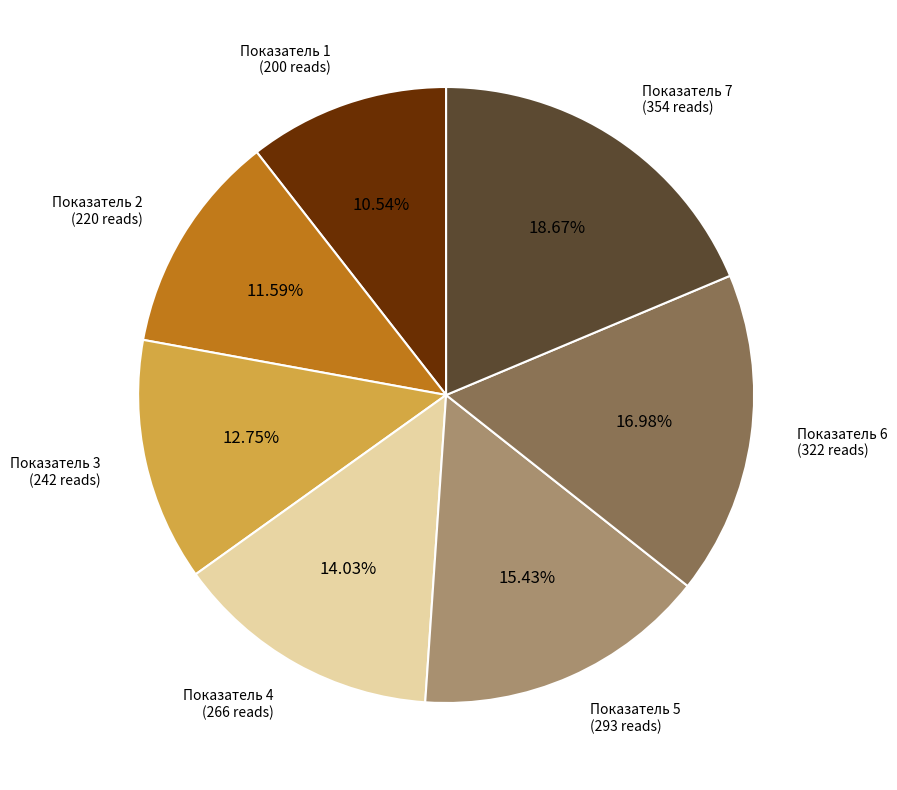

Which category has the smallest portion of the pie?

Показатель 1